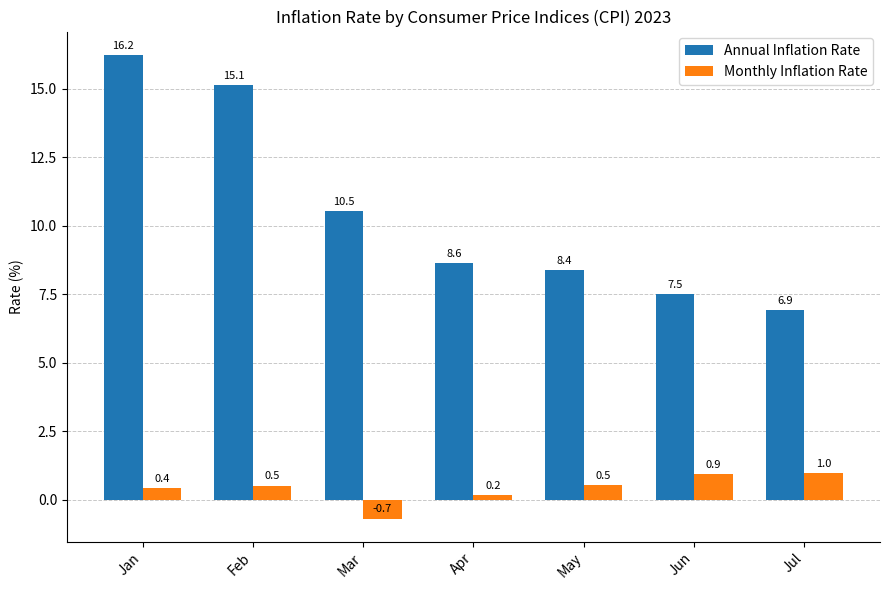

Rank the series by their maximum value, from lowest to highest.

Monthly Inflation Rate, Annual Inflation Rate